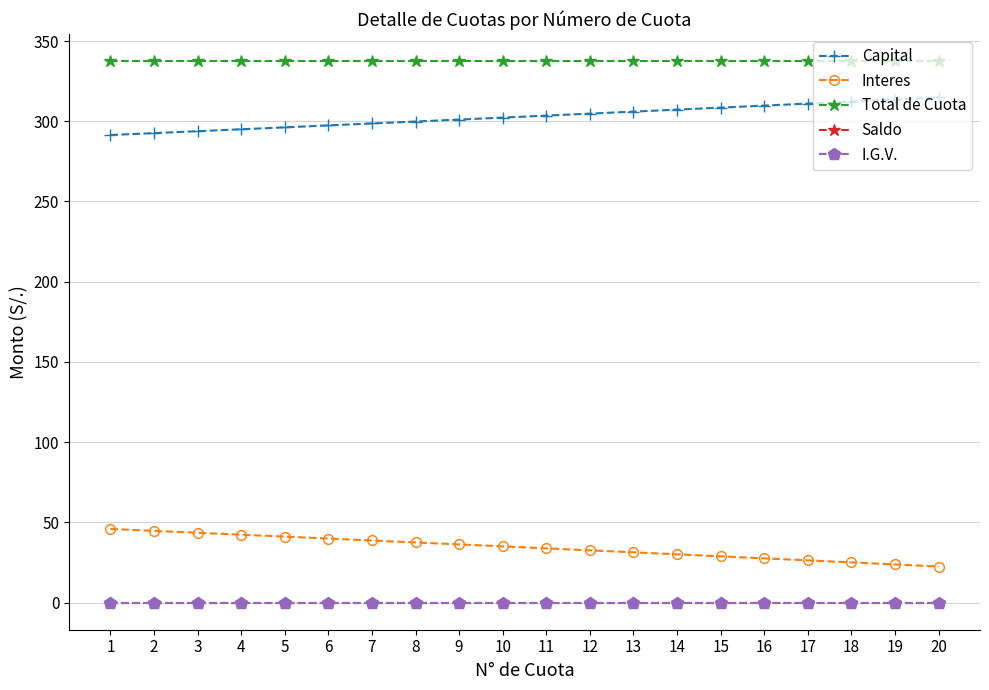

Reading left to right, what are all the values shown in this chart?

Capital: 291.4	292.6	293.8	295.0	296.2	297.4	298.6	299.8	301.1	302.3	303.5	304.8	306.0	307.2	308.5	309.8	311.0	312.3	313.6	314.8
Interes: 45.9	44.7	43.6	42.4	41.2	40.0	38.7	37.5	36.3	35.1	33.8	32.6	31.4	30.1	28.9	27.6	26.3	25.1	23.8	22.5
Total de Cuota: 337.4	337.4	337.4	337.4	337.4	337.4	337.4	337.4	337.4	337.4	337.4	337.4	337.4	337.4	337.4	337.4	337.4	337.4	337.4	337.4
Saldo: 0.0	0.0	0.0	0.0	0.0	0.0	0.0	0.0	0.0	0.0	0.0	0.0	0.0	0.0	0.0	0.0	0.0	0.0	0.0	0.0
I.G.V.: 0.0	0.0	0.0	0.0	0.0	0.0	0.0	0.0	0.0	0.0	0.0	0.0	0.0	0.0	0.0	0.0	0.0	0.0	0.0	0.0